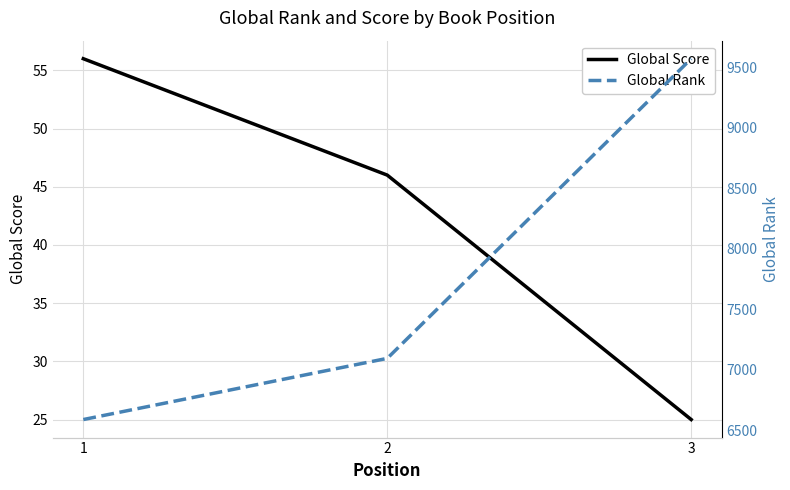

Rank the series at 1 from highest to lowest value.

Global Rank, Global Score